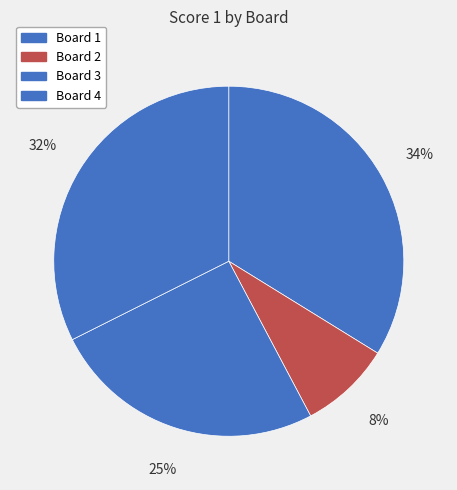

Count the number of slices in the pie.

4